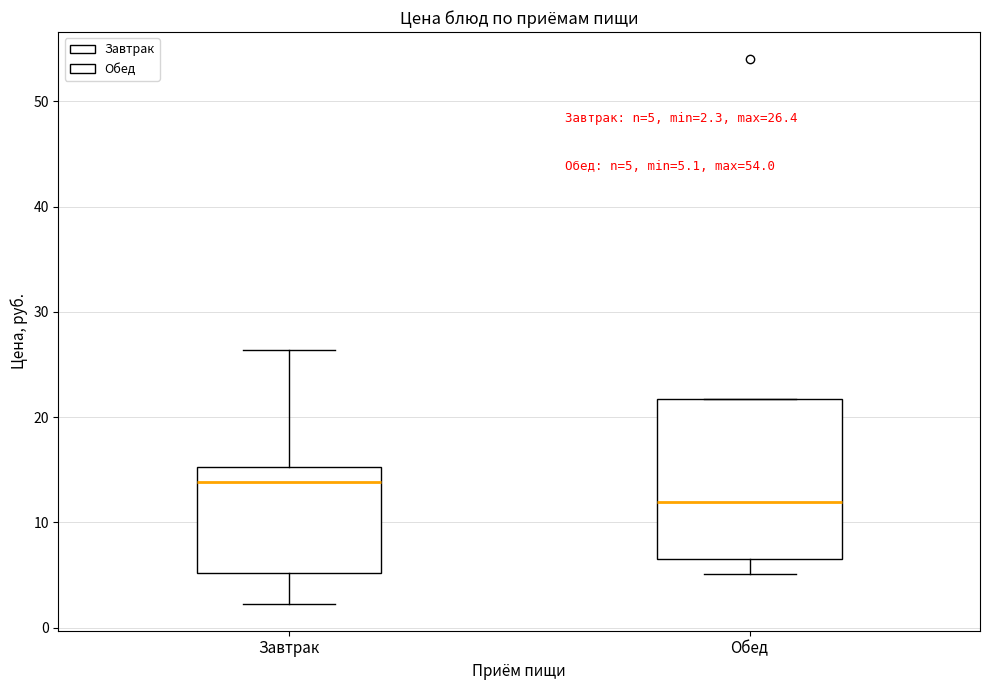

Which box's median line is the highest?

Завтрак